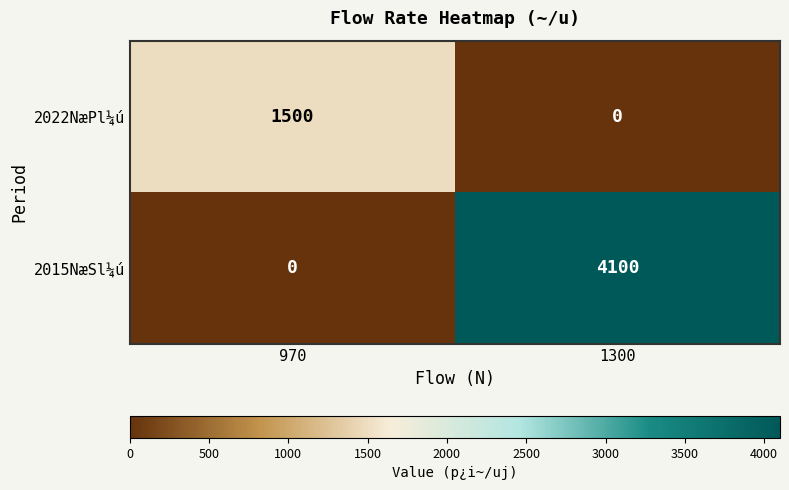

Rank the series at 970 from lowest to highest value.

2015NæSl¼ú, 2022NæPl¼ú